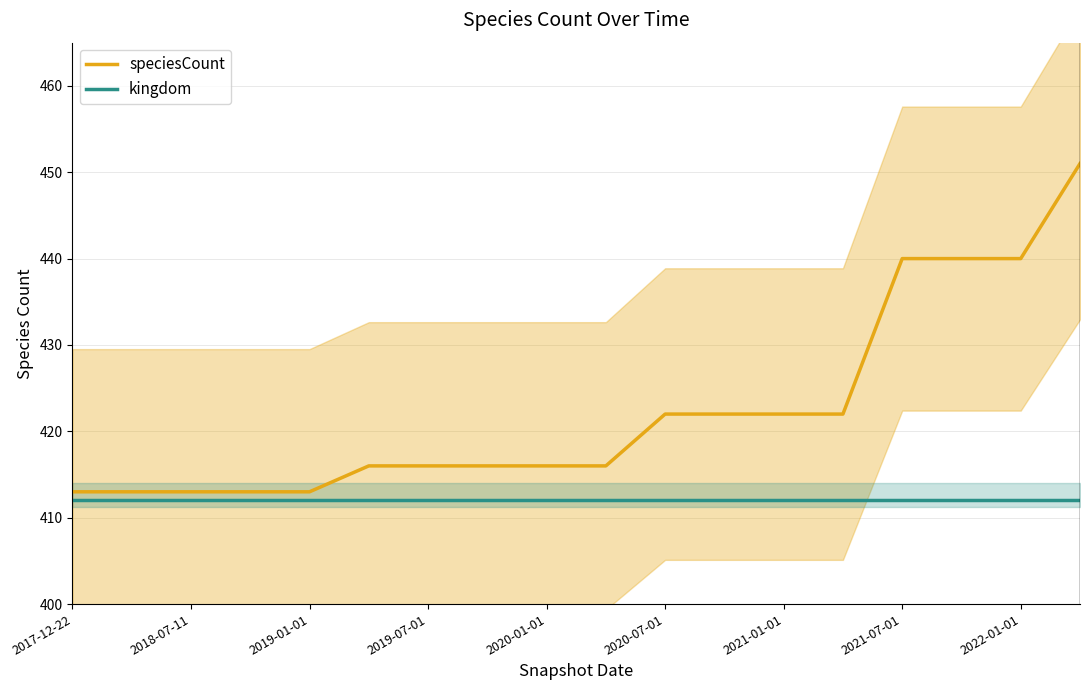

What is the total value across all series at 2017-12-22?

825